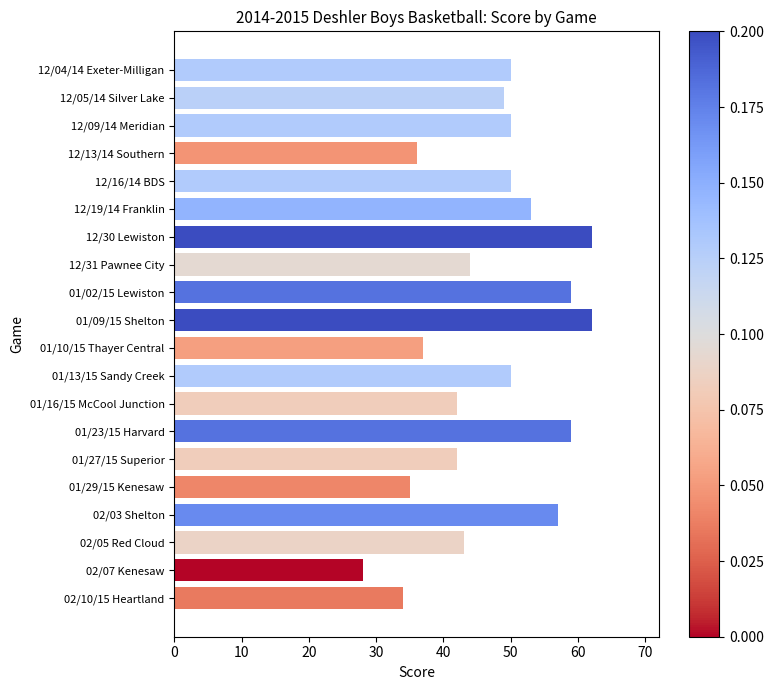

What is the sum of the values at 12/05/14 Silver Lake and 12/09/14 Meridian?

99